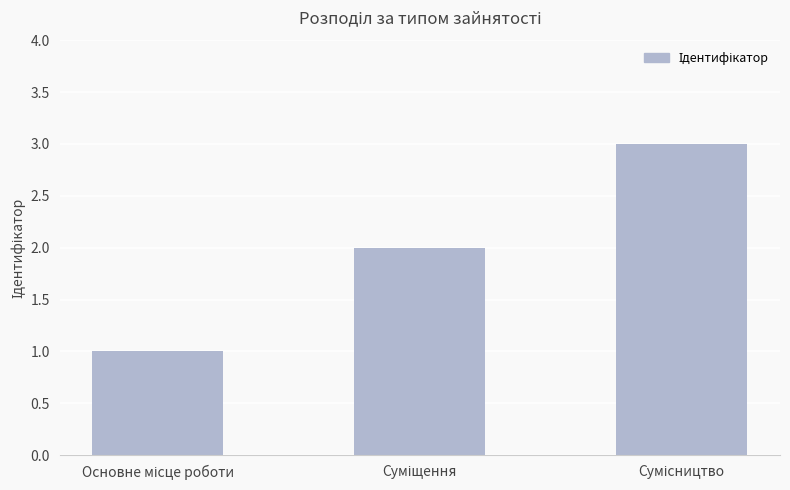

What is the sum of all values?

6